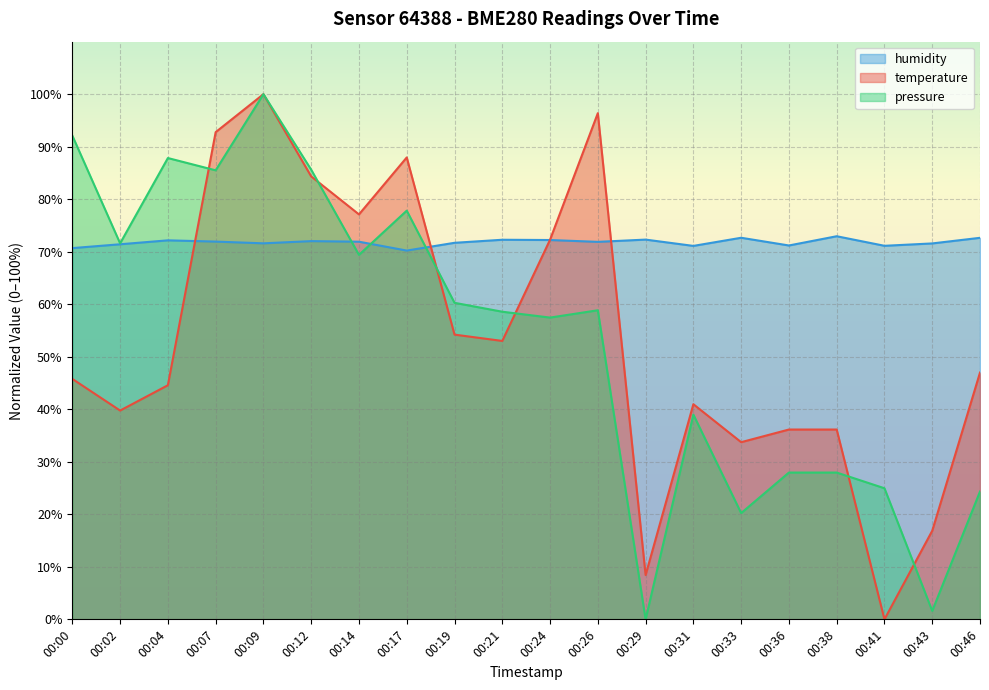

What is the maximum value for pressure?

100.0